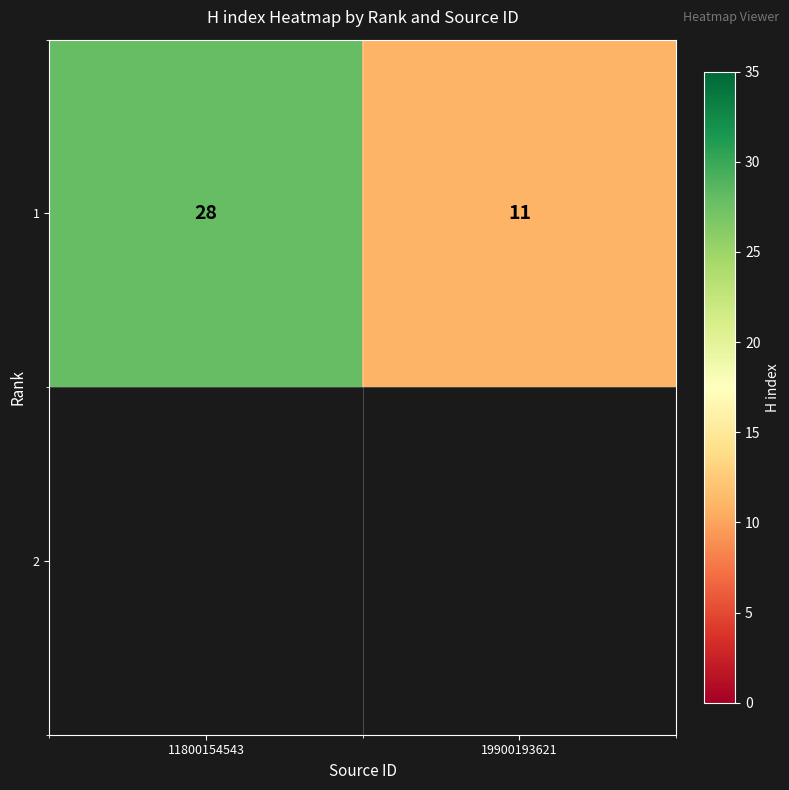

Count the values in the range 11 to 28.

2